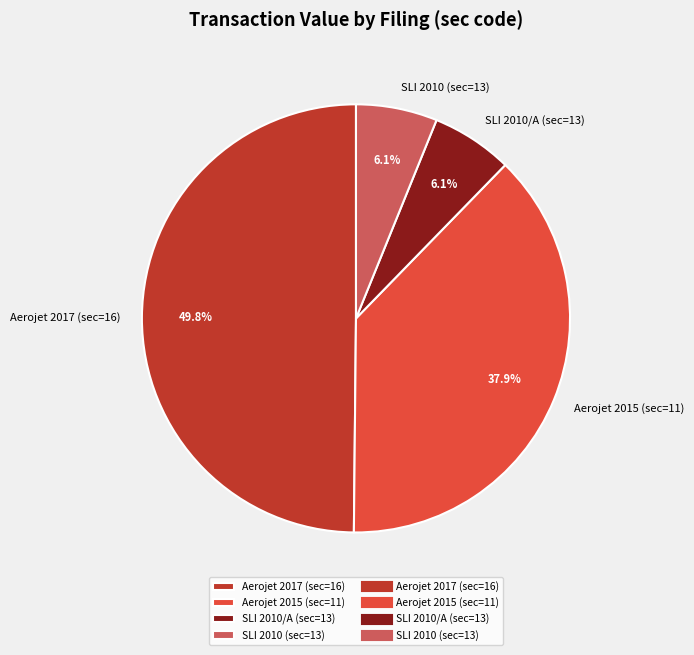

How many slices are in this pie chart?

4